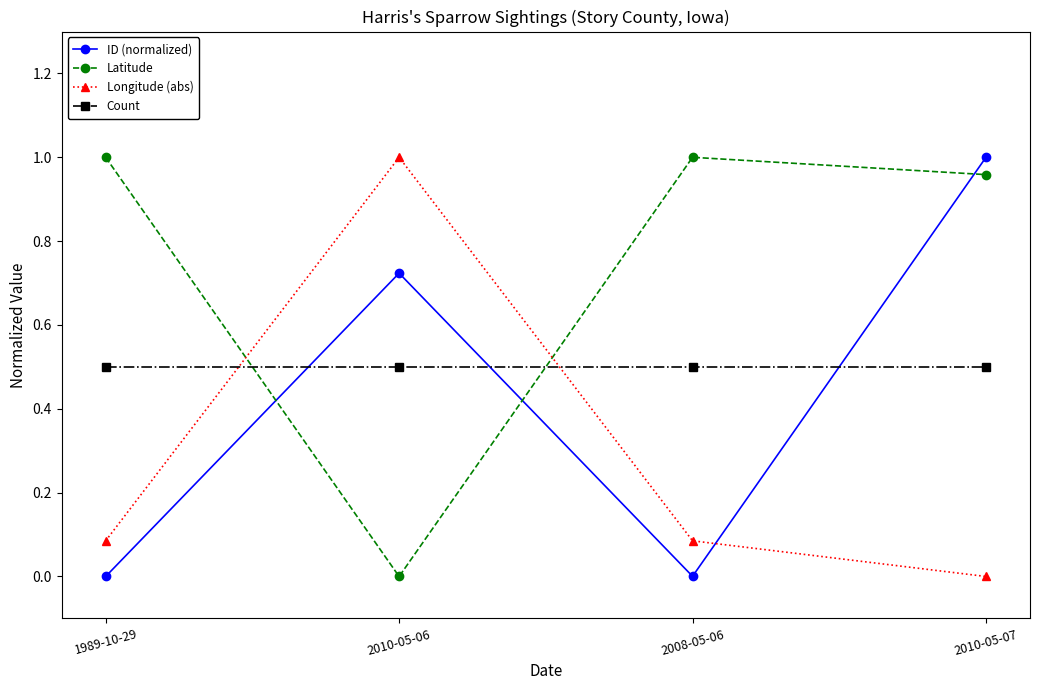

What is the sum of all Count values?

2.0